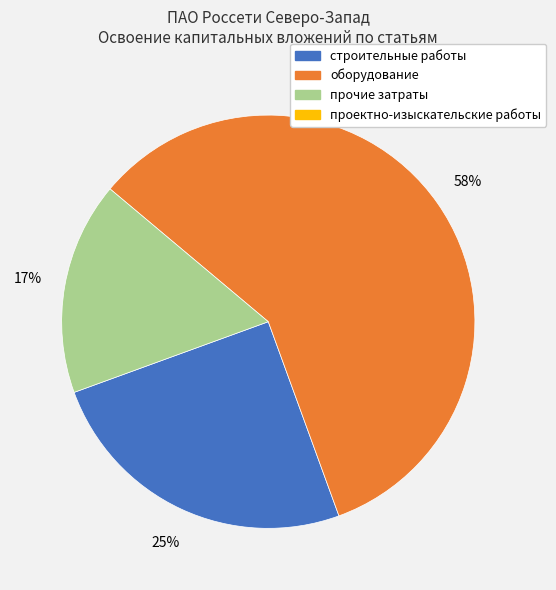

Is there a majority slice in this chart?

Yes